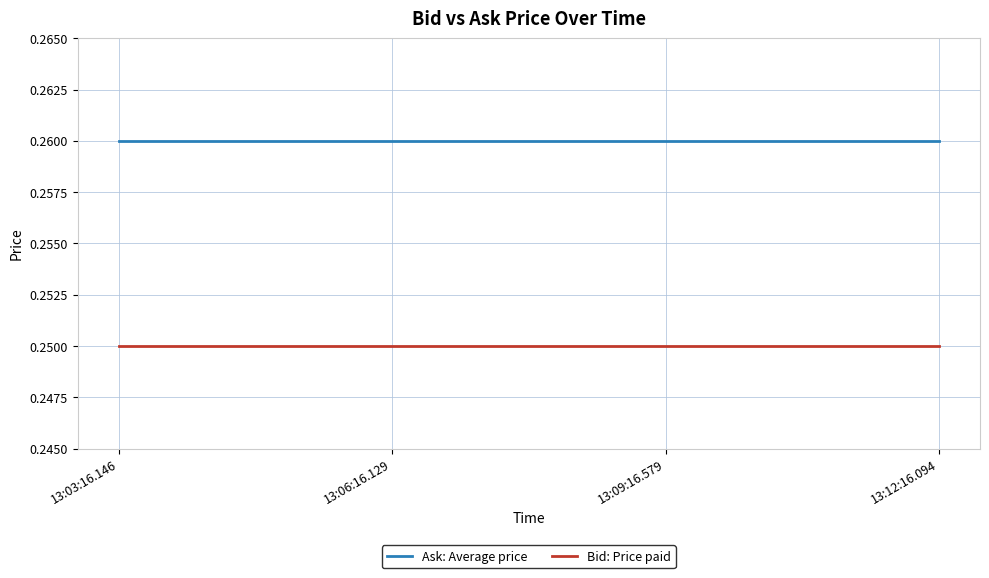

Is the value of Ask: Average price at 13:06:16.129 greater than the value of Bid: Price paid at 13:09:16.579?

Yes